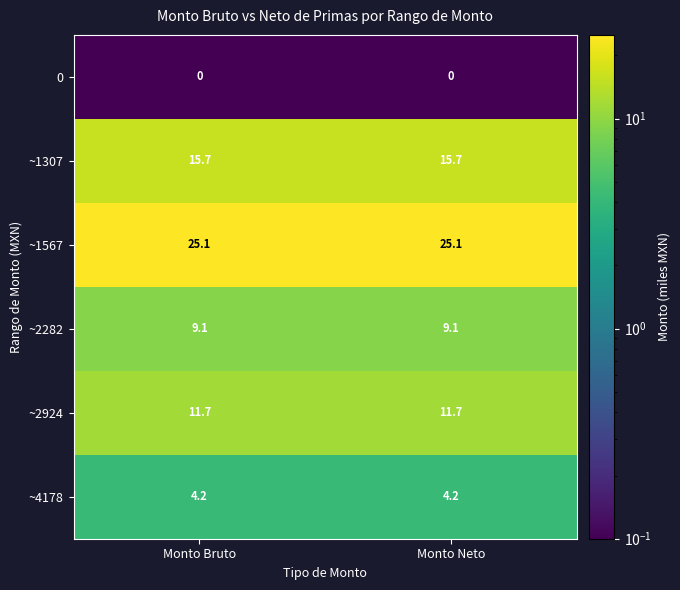

What is the total value across all series at Monto Neto?

65.8